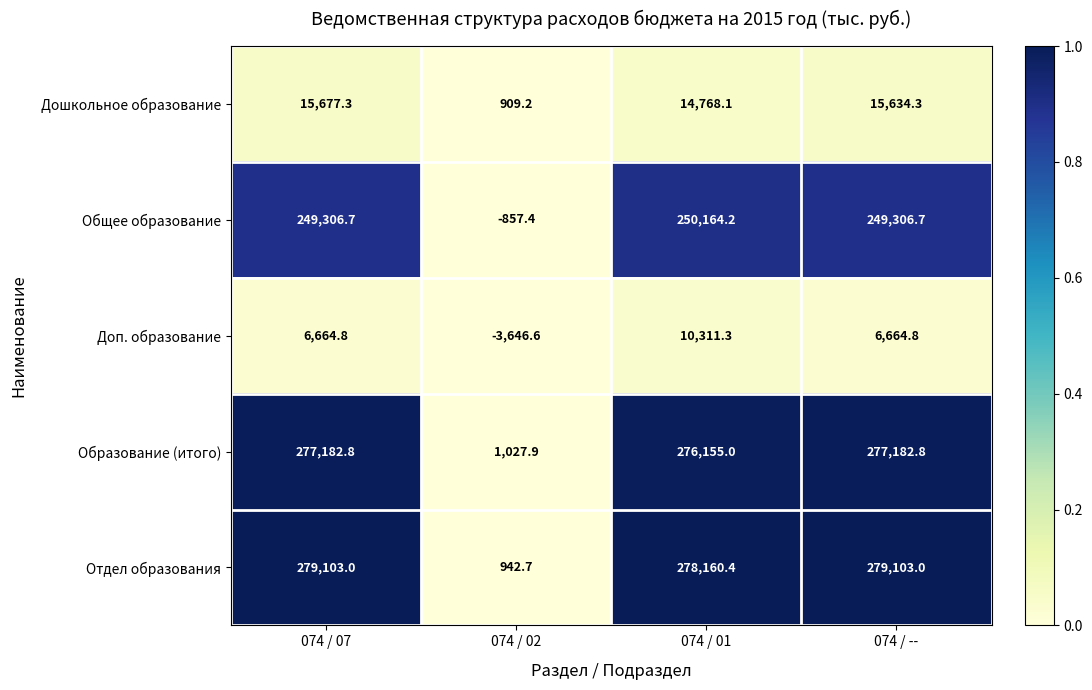

Is it true that Образование (итого) equals 177504.2 at 074 / --?

False